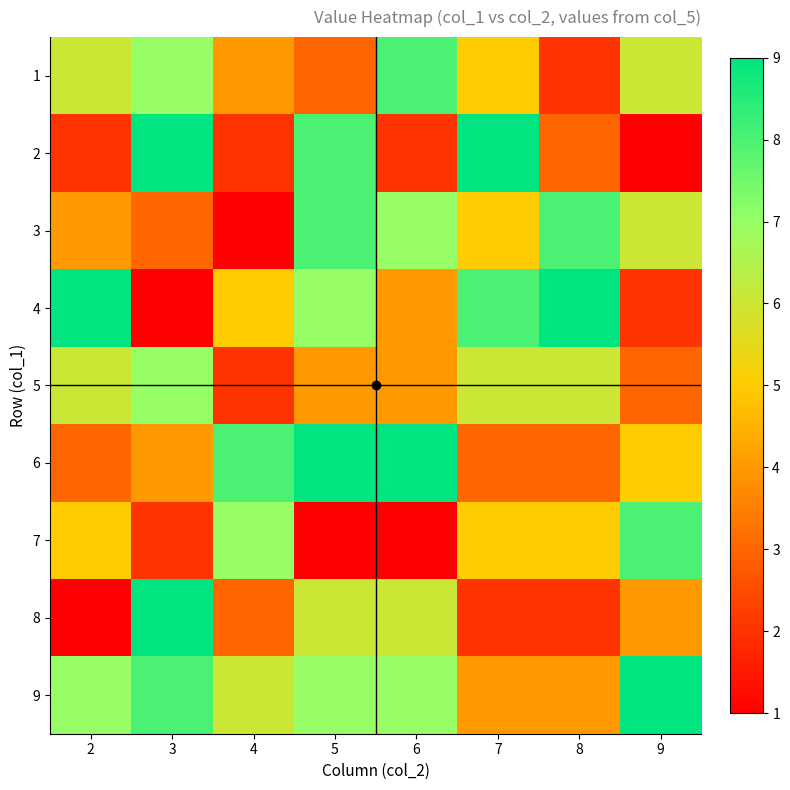

At 9, list the series in order from smallest to largest.

2, 4, 5, 8, 6, 1, 3, 7, 9